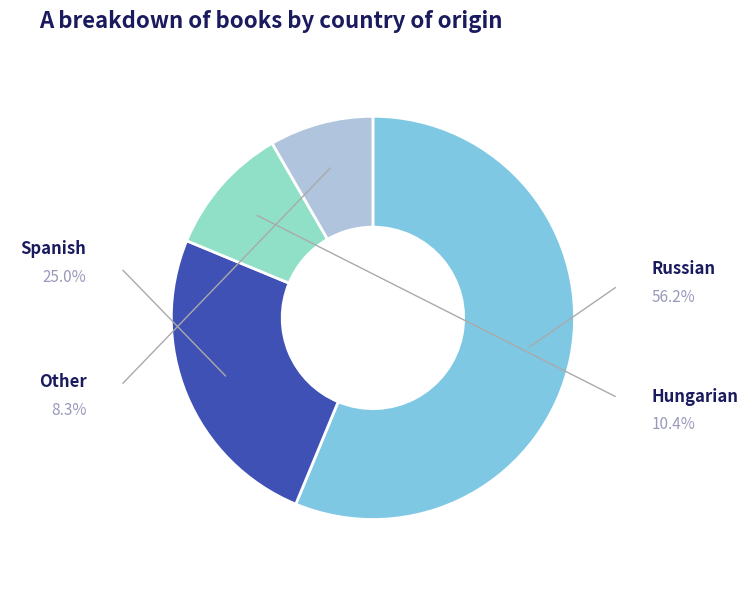

Does any single category account for the majority?

Yes